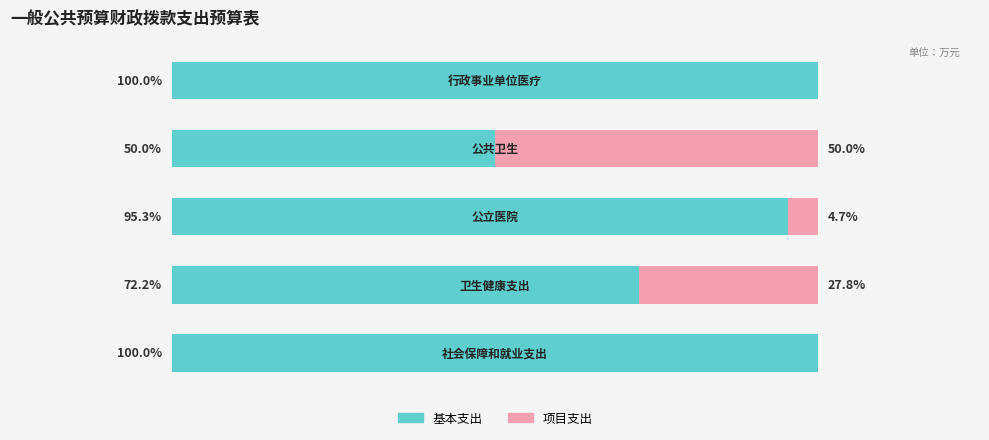

What are all the series names shown in the legend?

基本支出, 项目支出